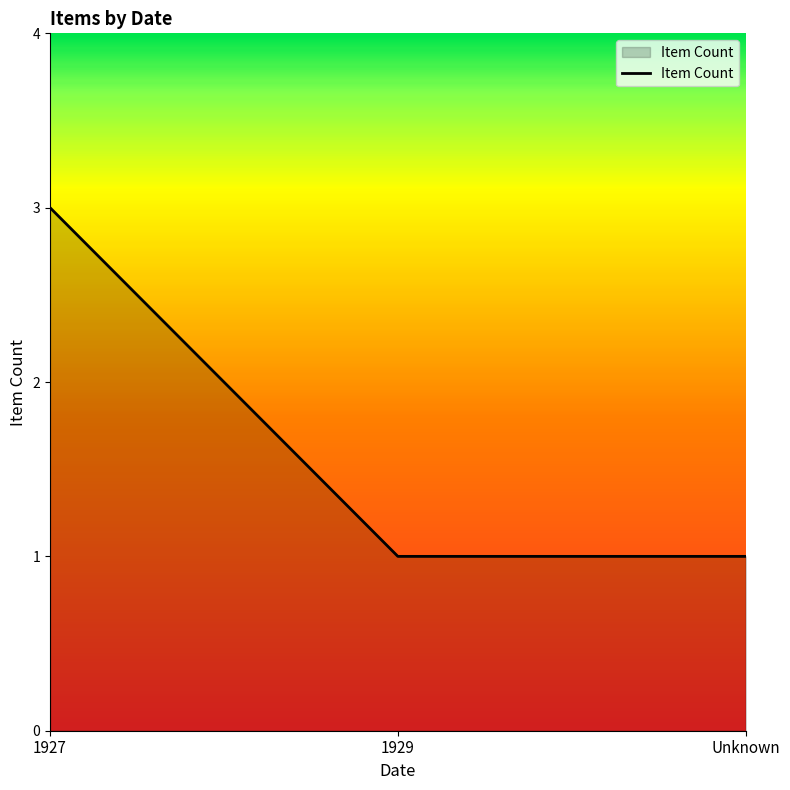

What is the average value?

2